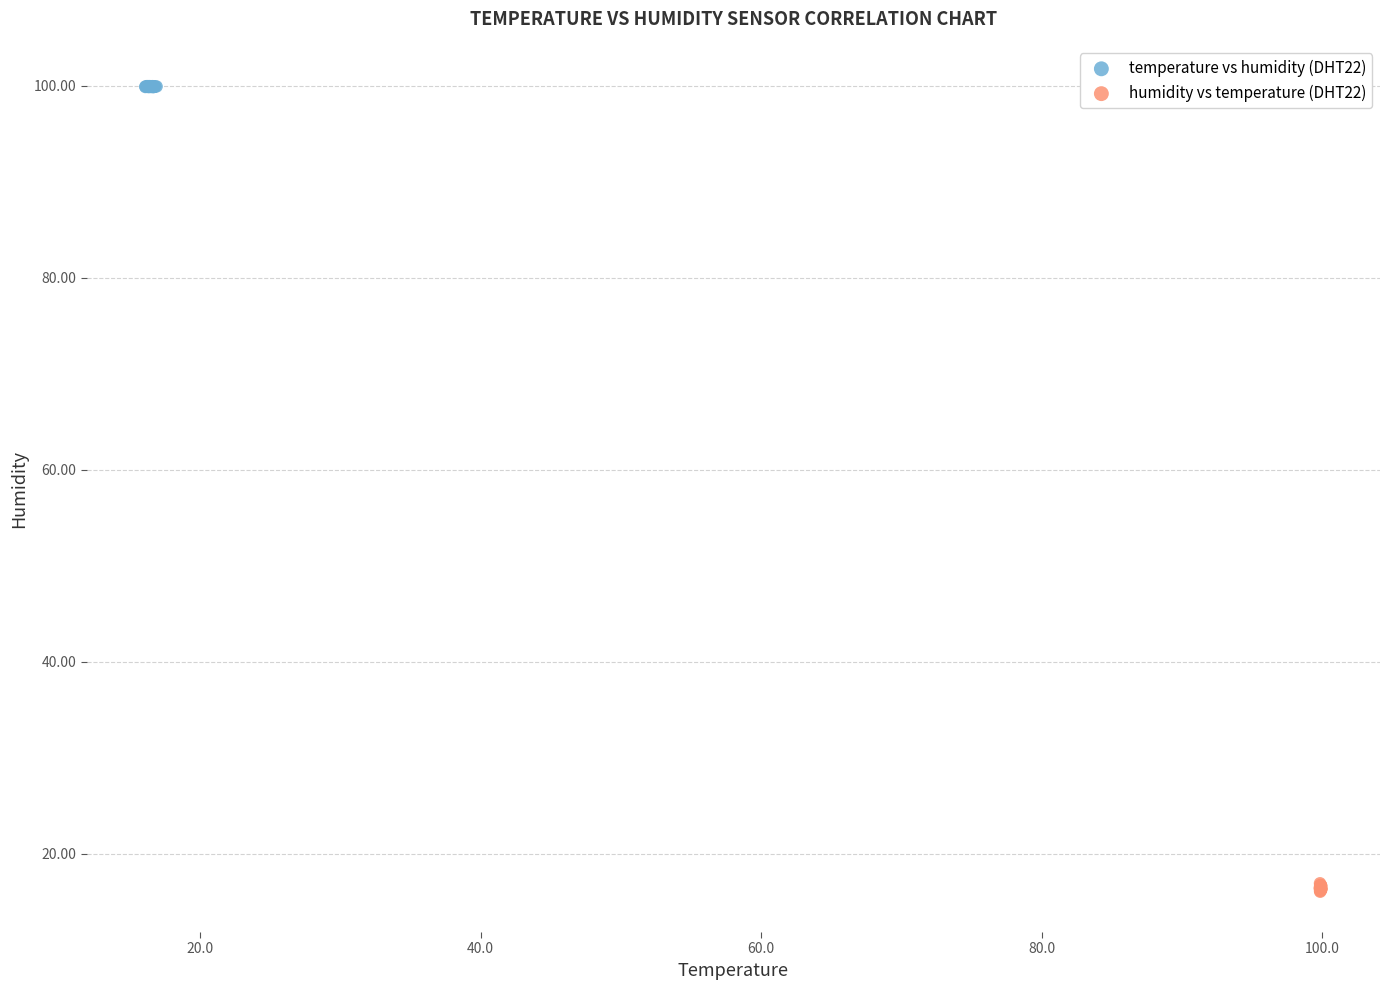

Which series contains the highest Y value?

temperature vs humidity (DHT22)